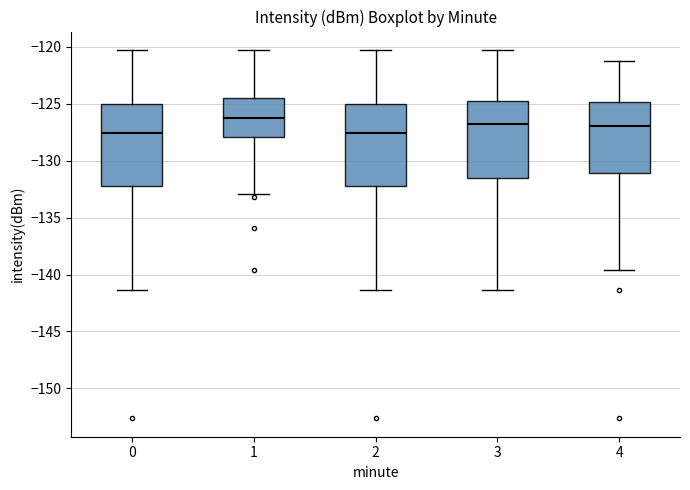

Reading left to right, transcribe this box plot: for each box, give where its median line is, the range the box spans, and where its two whiskers end, as read against the y-axis. The values are not printed on the chart, so give them approximately, as read against the axis.

0: median -127.5, box -132.0 to -125.0, whiskers -141.5 to -120.5
1: median -126.0, box -128.0 to -124.5, whiskers -133.0 to -120.5
2: median -127.5, box -132.0 to -125.0, whiskers -141.5 to -120.5
3: median -127.0, box -131.5 to -125.0, whiskers -141.5 to -120.5
4: median -127.0, box -131.0 to -125.0, whiskers -139.5 to -121.0